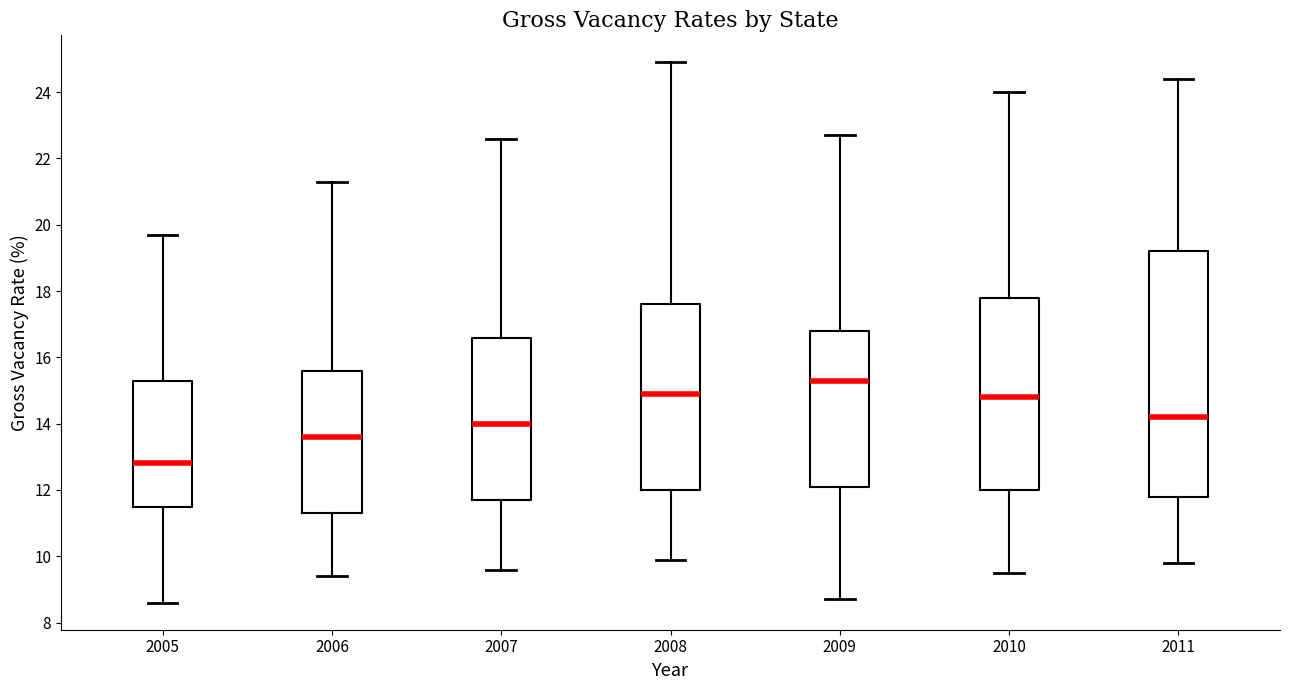

Which box's median line is the lowest?

2005